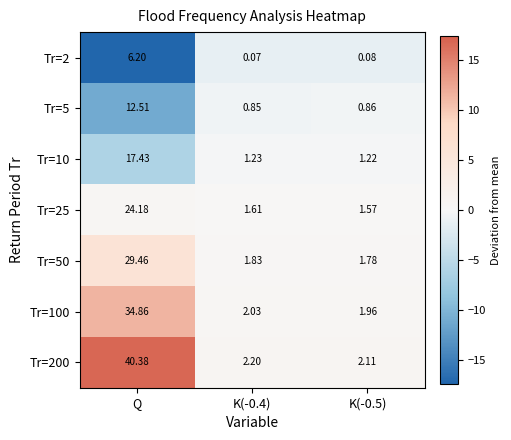

Is the value of Tr=200 at Q greater than the value of Tr=2 at K(-0.4)?

Yes